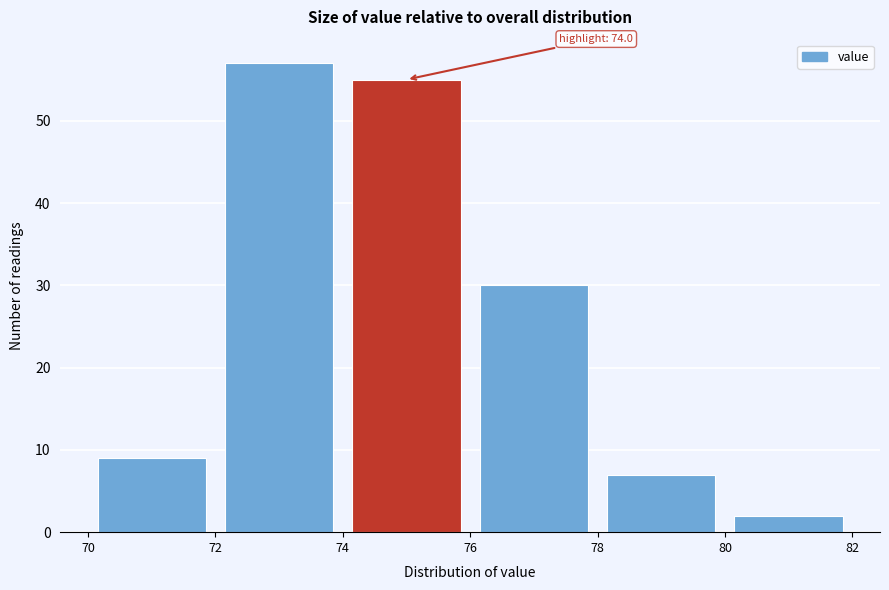

Over which range of the x-axis is the bar tallest?

72 to 74